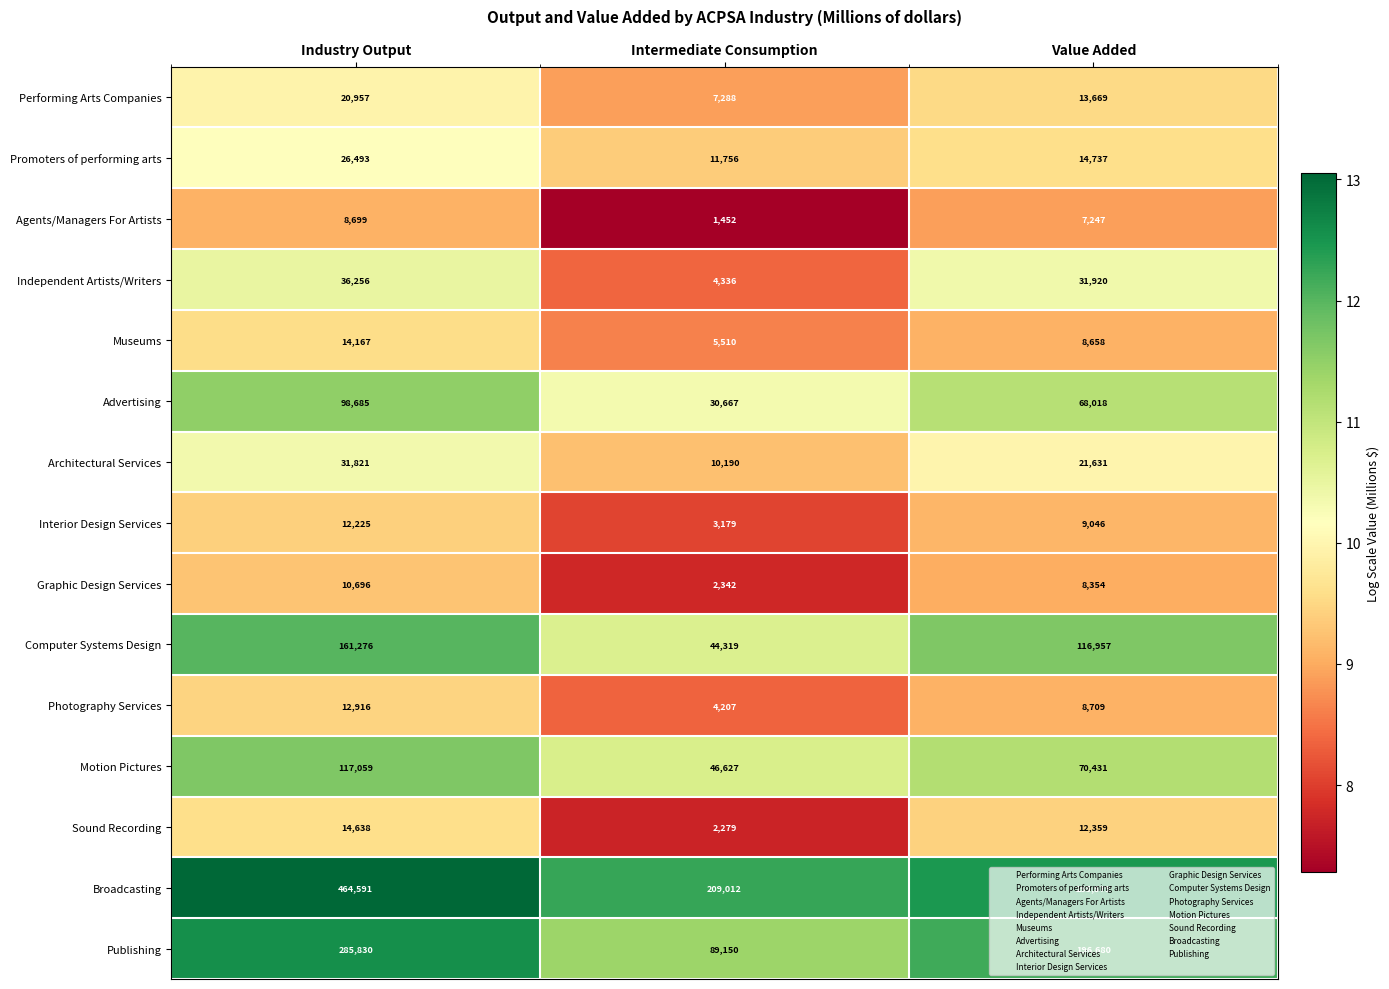

List the series in order of their peak value, highest first.

Broadcasting, Publishing, Computer Systems Design, Motion Pictures, Advertising, Independent Artists/Writers, Architectural Services, Promoters of performing arts, Performing Arts Companies, Sound Recording, Museums, Photography Services, Interior Design Services, Graphic Design Services, Agents/Managers For Artists